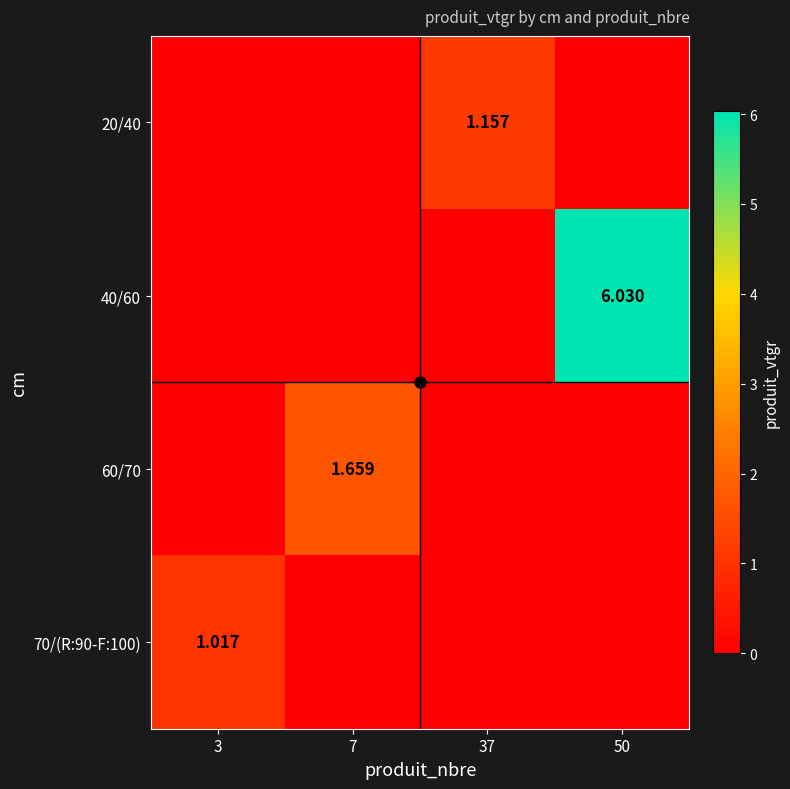

Is the value of 70/(R:90-F:100) at 3 greater than the value of 60/70 at 7?

No